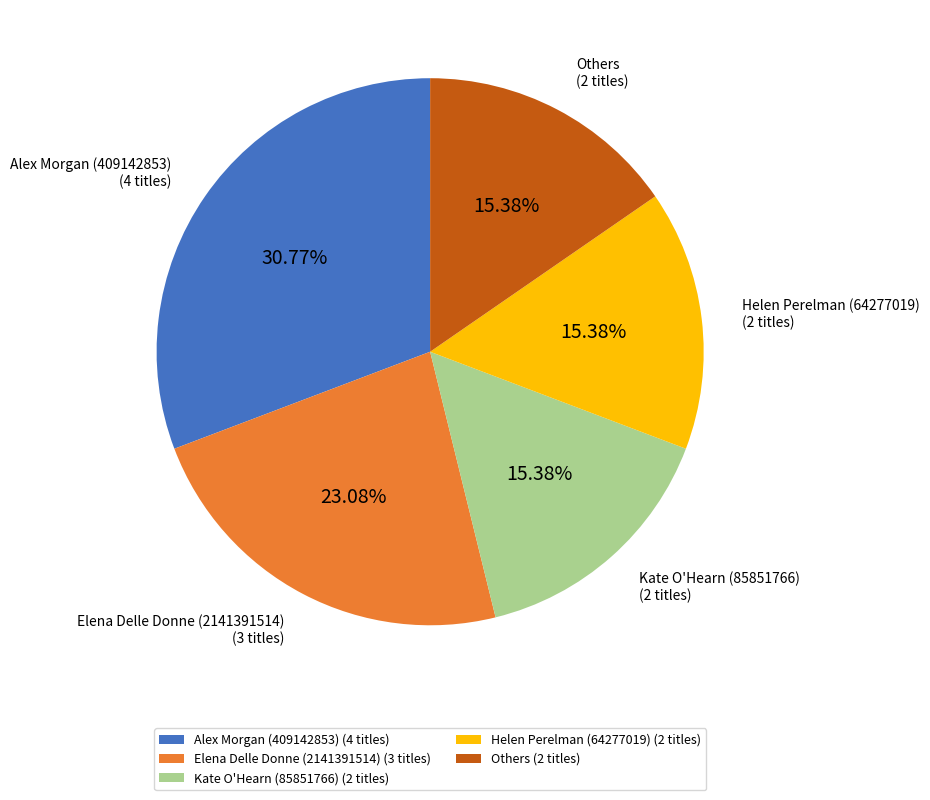

To the nearest percent, what is the average slice percentage?

20%